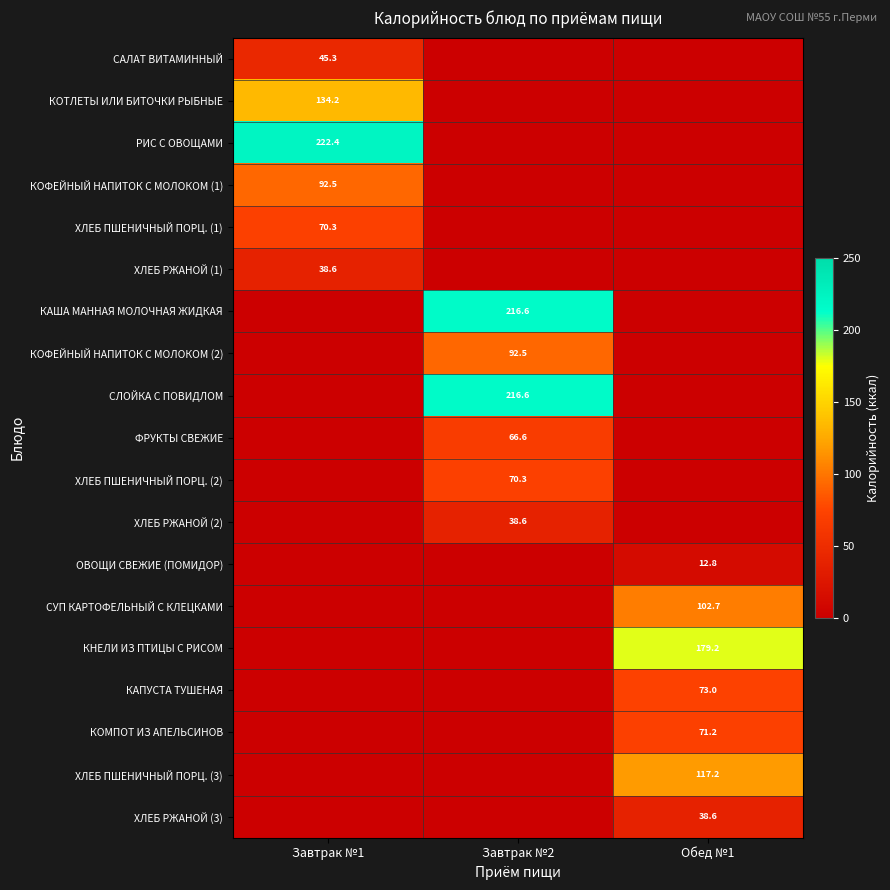

True or false: КНЕЛИ ИЗ ПТИЦЫ С РИСОМ has a value of 257.3 at Обед №1.

False